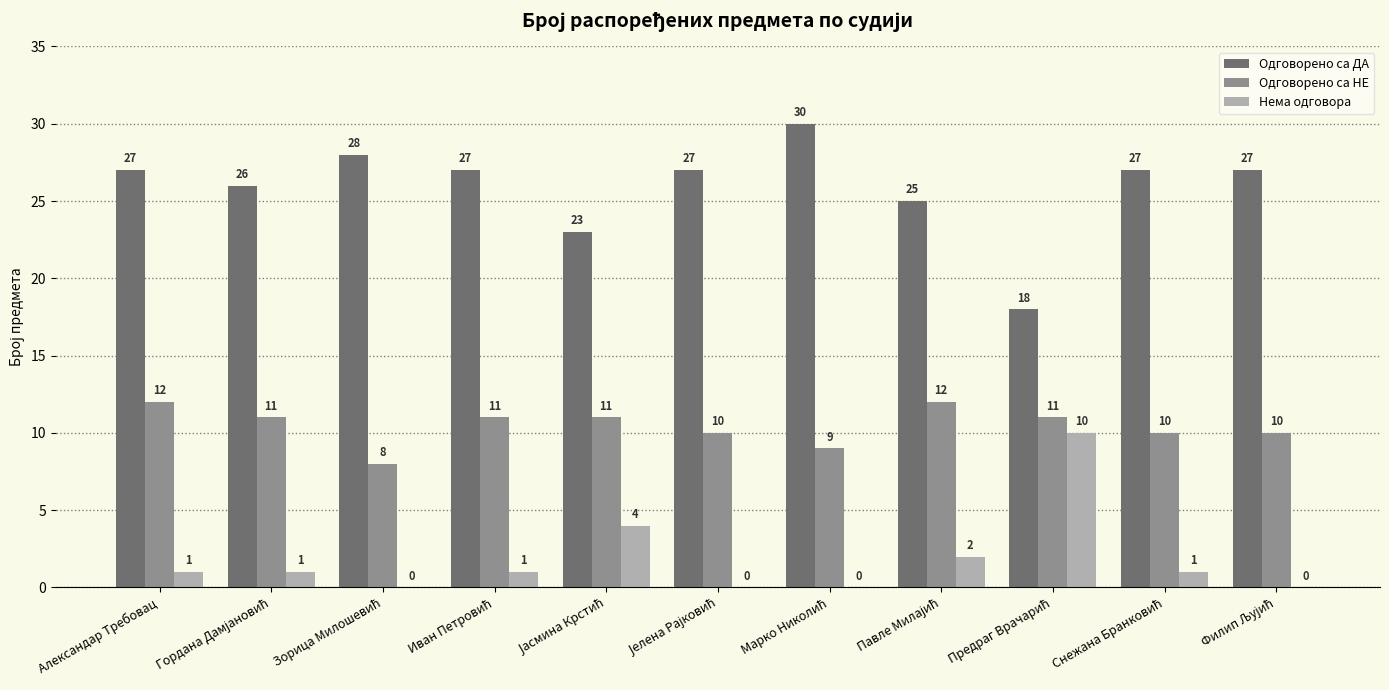

How many values in Нема одговора are above zero?

7